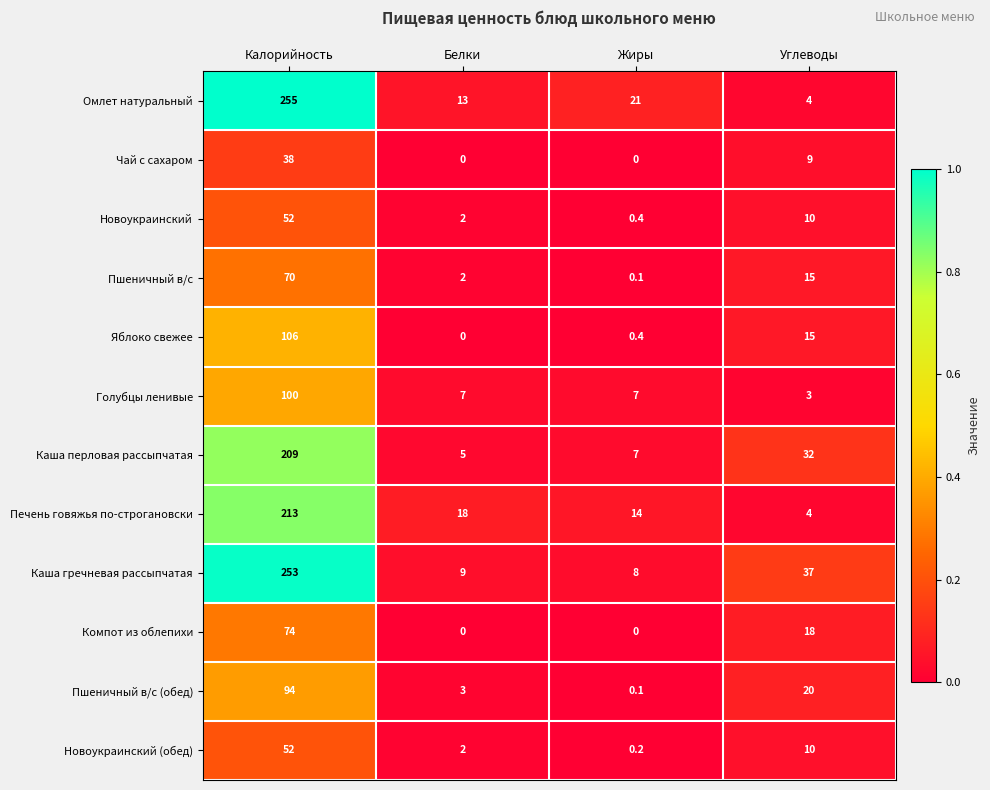

How many categories are shown in the chart?

4